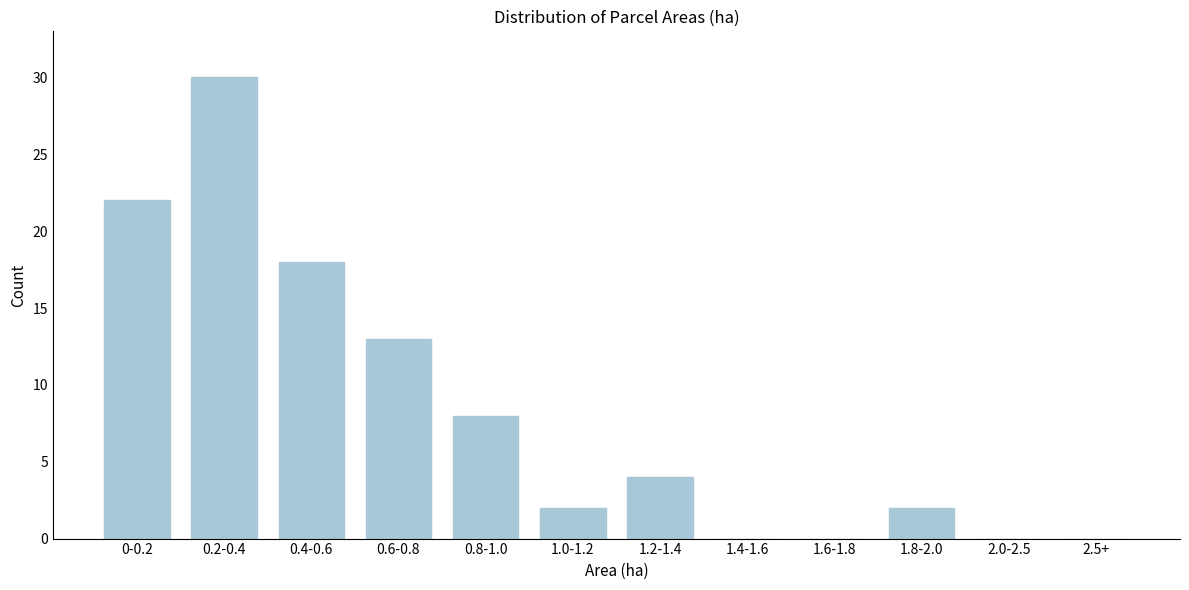

Reading left to right, transcribe all the data shown in this chart.

0-0.2=22	0.2-0.4=30	0.4-0.6=18	0.6-0.8=13	0.8-1.0=8	1.0-1.2=2	1.2-1.4=4	1.4-1.6=0	1.6-1.8=0	1.8-2.0=2	2.0-2.5=0	2.5+=0